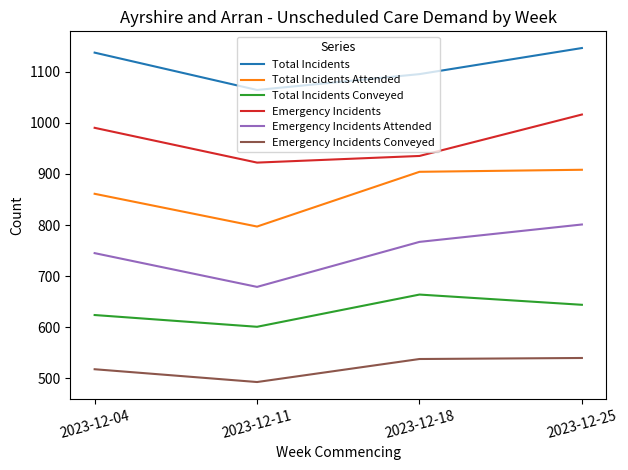

Where is Emergency Incidents nearest to the value 969?

2023-12-04